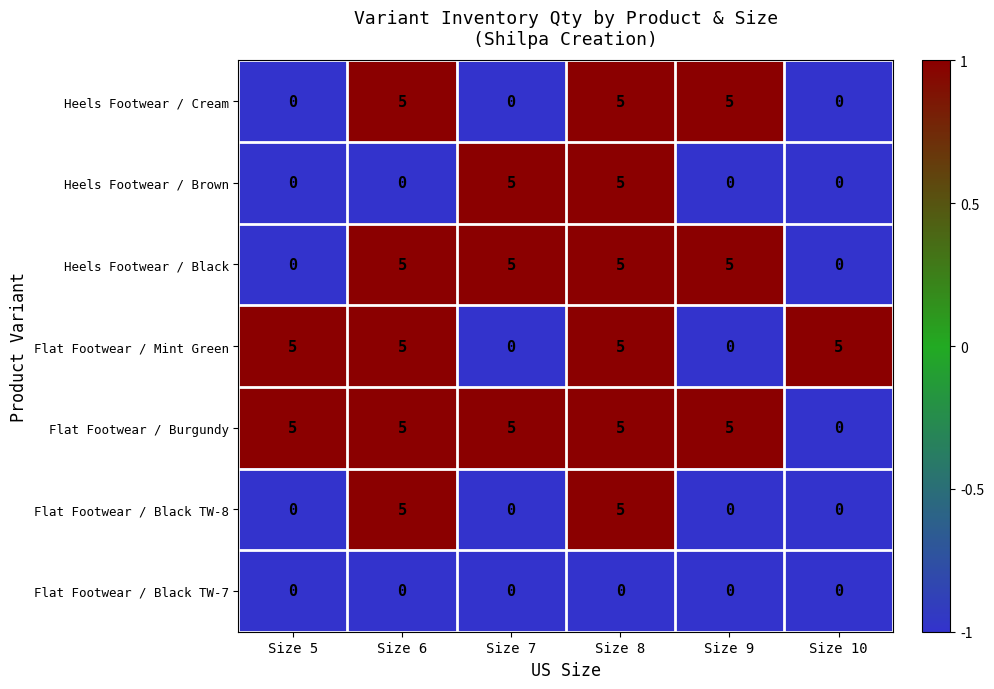

Is it true that Flat Footwear / Burgundy equals 9 at Size 9?

False